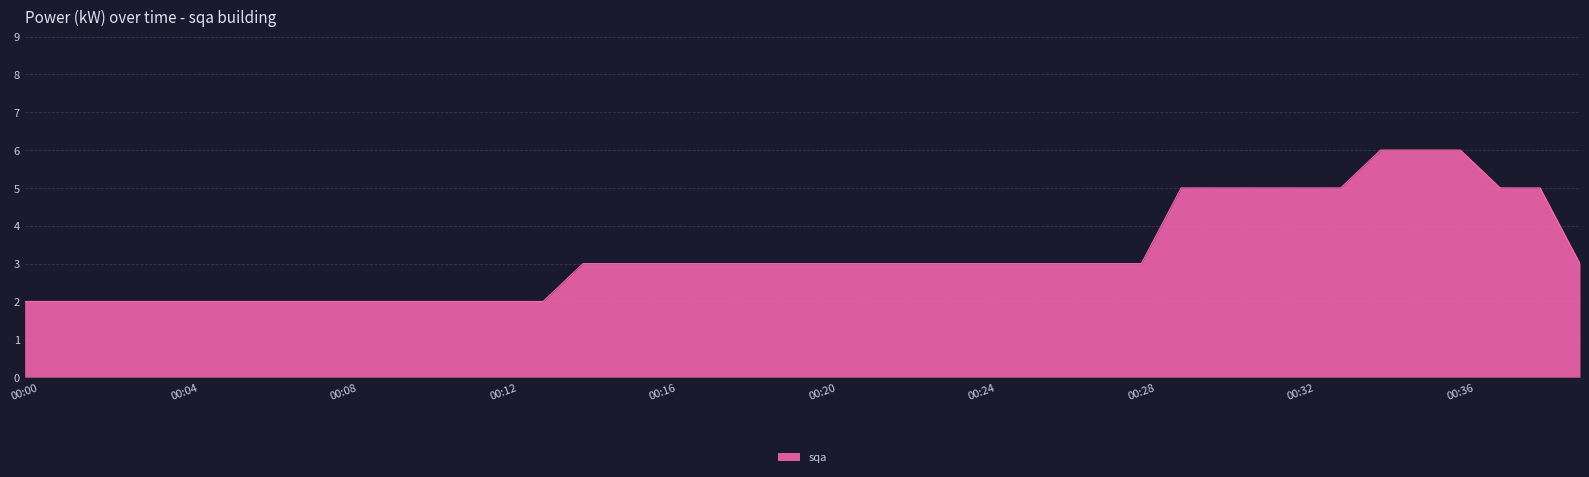

What is the sum of all values?

129